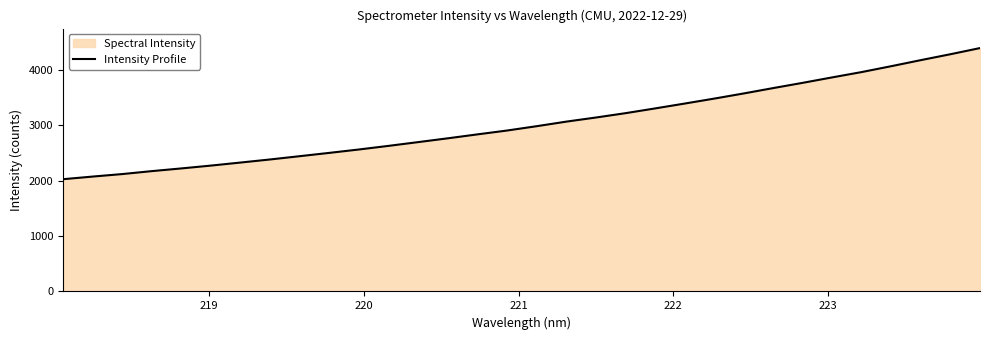

Reading right to left, list all the values displayed in this chart.

4396.1	4285.0	4178.6	4069.3	3963.3	3866.8	3768.2	3673.3	3576.0	3482.9	3393.3	3305.6	3219.8	3141.5	3067.4	2985.0	2906.8	2837.4	2766.4	2698.0	2630.0	2564.8	2503.6	2443.9	2384.7	2329.0	2273.9	2222.7	2173.8	2120.5	2075.3	2027.7